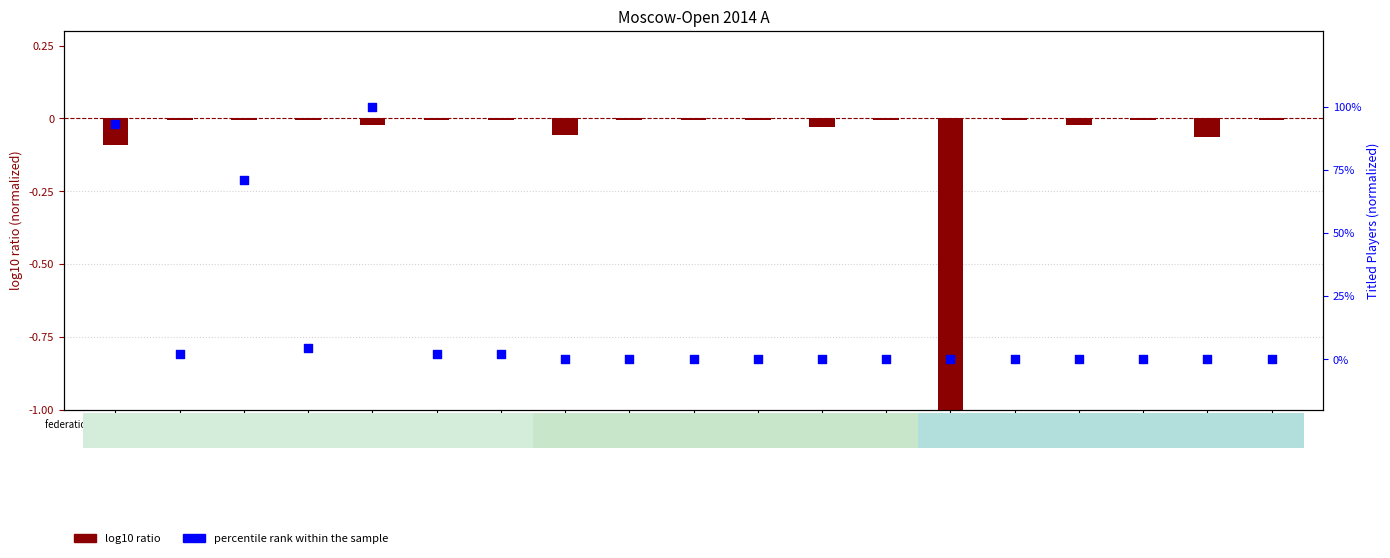

Is the value of log10 ratio at ITA greater than the value of percentile rank within the sample at UZB?

No